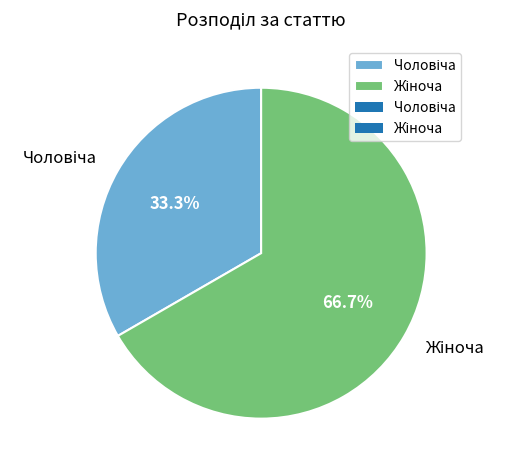

Is there a majority slice in this chart?

Yes